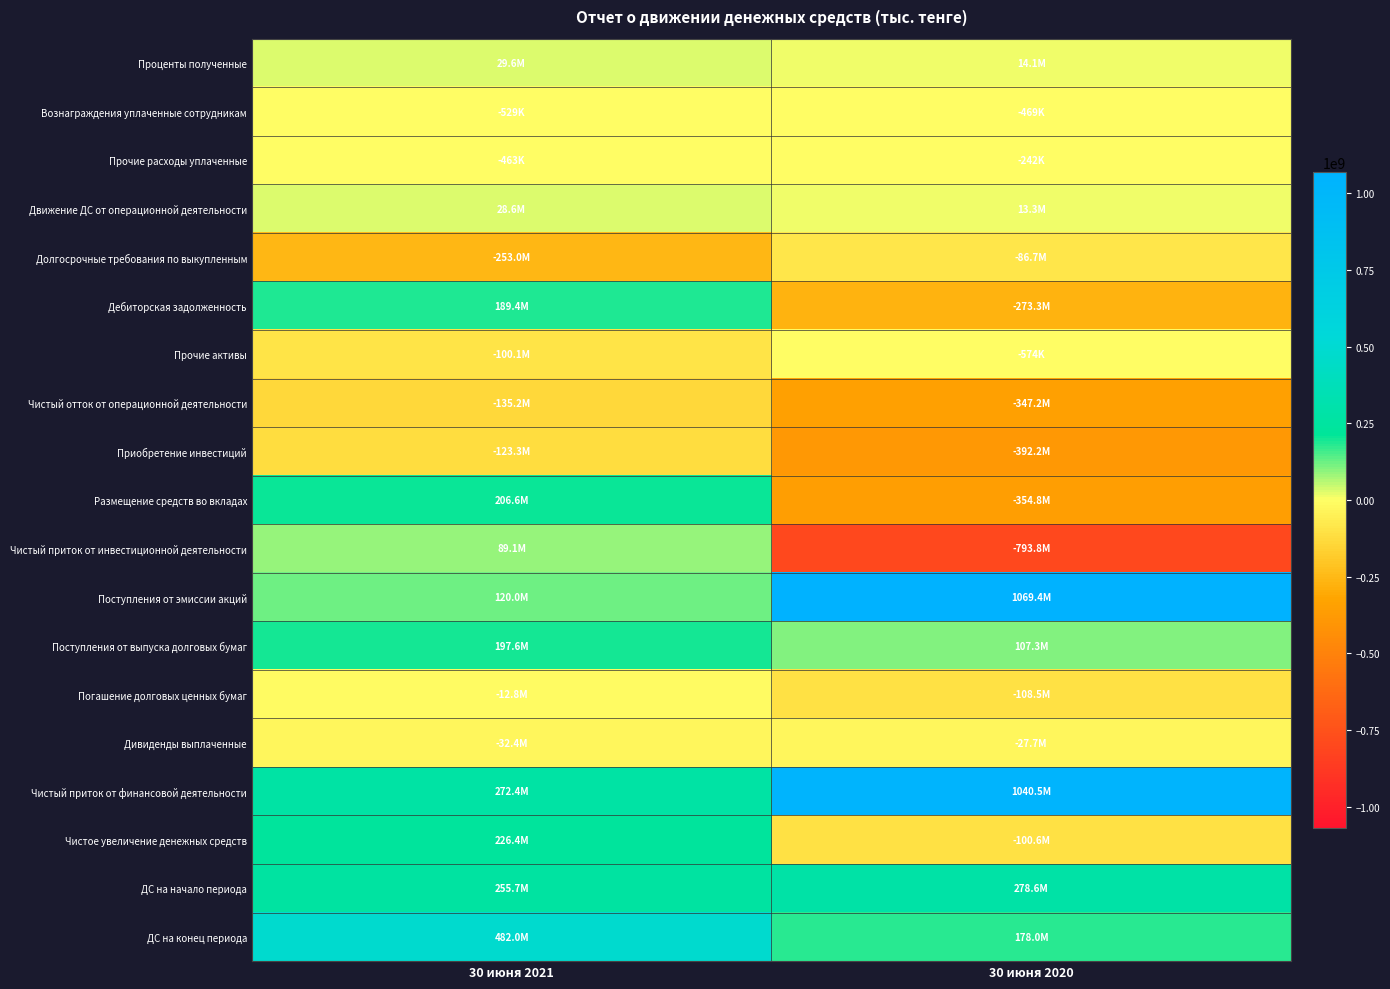

Reading left to right, extract all data points from this chart.

Проценты полученные: 30 июня 2021=29623913	30 июня 2020=14058843
Вознаграждения уплаченные сотрудникам: 30 июня 2021=-528688	30 июня 2020=-469404
Прочие расходы уплаченные: 30 июня 2021=-462735	30 июня 2020=-242254
Движение ДС от операционной деятельности: 30 июня 2021=28632490	30 июня 2020=13345711
Долгосрочные требования по выкупленным: 30 июня 2021=-253032339	30 июня 2020=-86659069
Дебиторская задолженность: 30 июня 2021=189350564	30 июня 2020=-273323455
Прочие активы: 30 июня 2021=-100116462	30 июня 2020=-573824
Чистый отток от операционной деятельности: 30 июня 2021=-135165747	30 июня 2020=-347210637
Приобретение инвестиций: 30 июня 2021=-123336373	30 июня 2020=-392172400
Размещение средств во вкладах: 30 июня 2021=206585520	30 июня 2020=-354845059
Чистый приток от инвестиционной деятельности: 30 июня 2021=89103641	30 июня 2020=-793812868
Поступления от эмиссии акций: 30 июня 2021=120000000	30 июня 2020=1069358260
Поступления от выпуска долговых бумаг: 30 июня 2021=197580197	30 июня 2020=107329808
Погашение долговых ценных бумаг: 30 июня 2021=-12750000	30 июня 2020=-108500000
Дивиденды выплаченные: 30 июня 2021=-32392241	30 июня 2020=-27735141
Чистый приток от финансовой деятельности: 30 июня 2021=272437956	30 июня 2020=1040452927
Чистое увеличение денежных средств: 30 июня 2021=226375850	30 июня 2020=-100570578
ДС на начало периода: 30 июня 2021=255657173	30 июня 2020=278564324
ДС на конец периода: 30 июня 2021=482033023	30 июня 2020=177993746